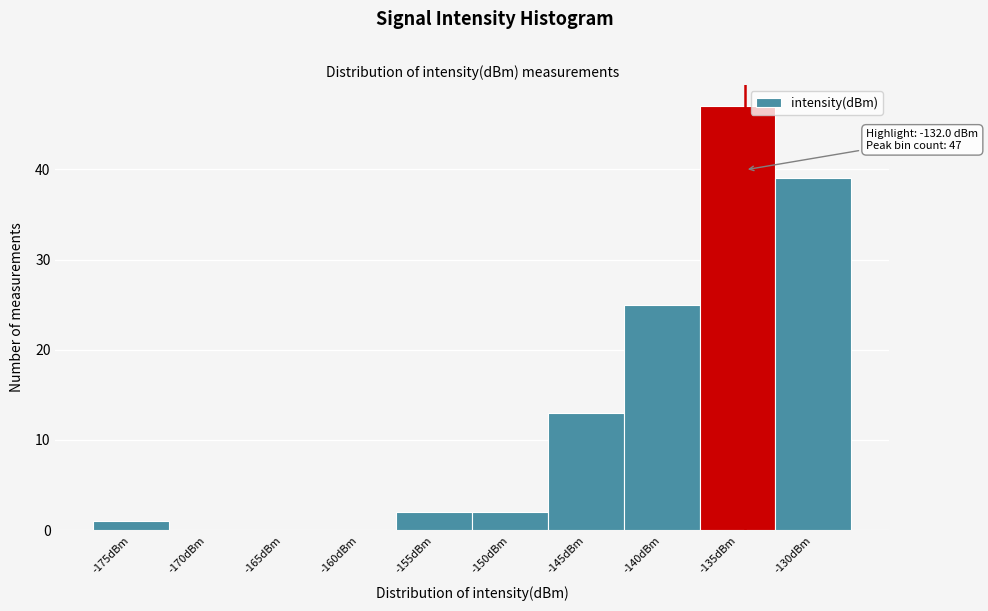

Reading right to left, list all the values displayed in this chart.

-130dBm=39	-135dBm=47	-140dBm=25	-145dBm=13	-150dBm=2	-155dBm=2	-160dBm=0	-165dBm=0	-170dBm=0	-175dBm=1